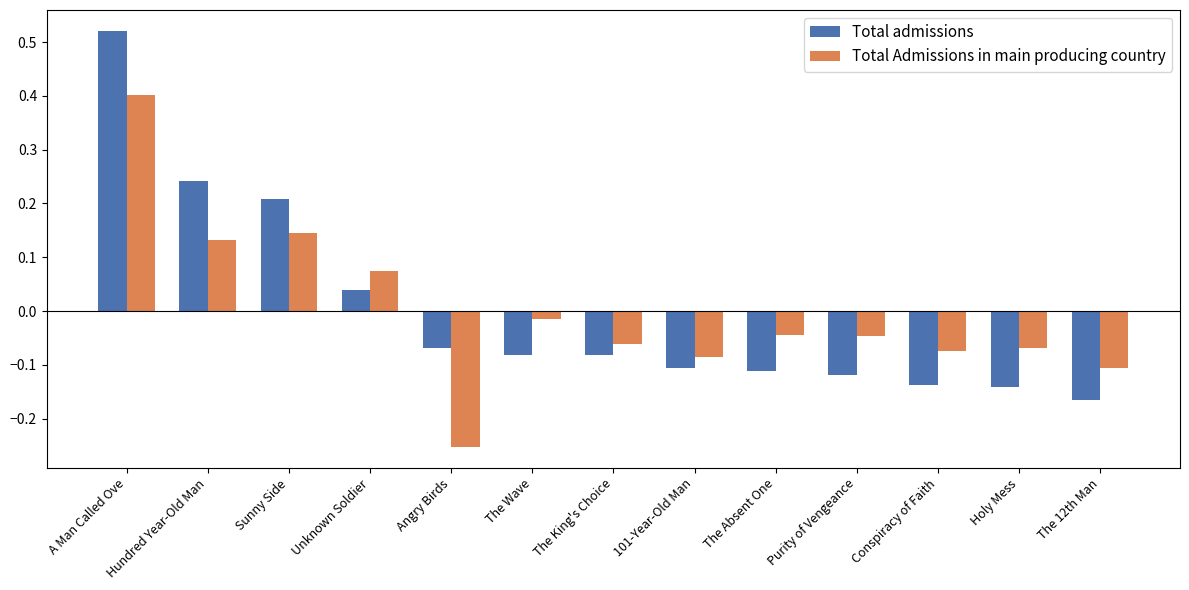

Is the value of Total admissions at A Man Called Ove greater than the value of Total Admissions in main producing country at A Man Called Ove?

Yes